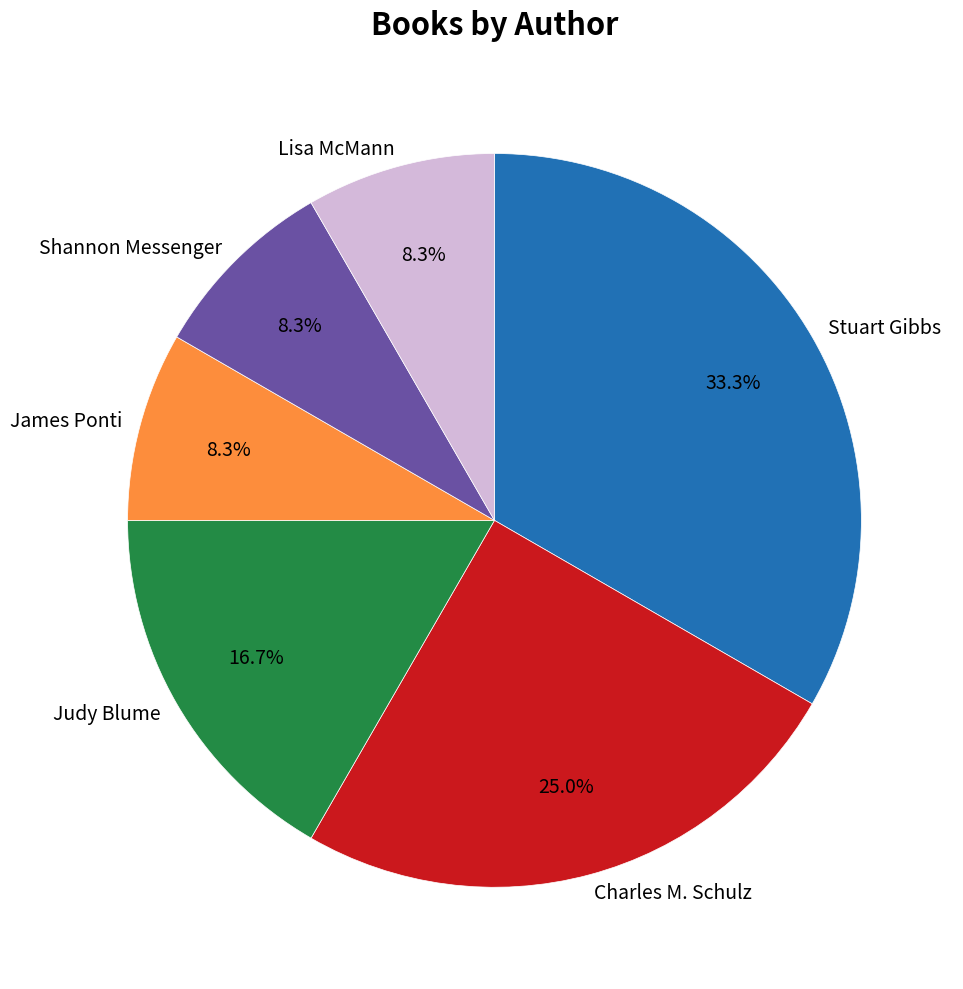

How many slices are in this pie chart?

6